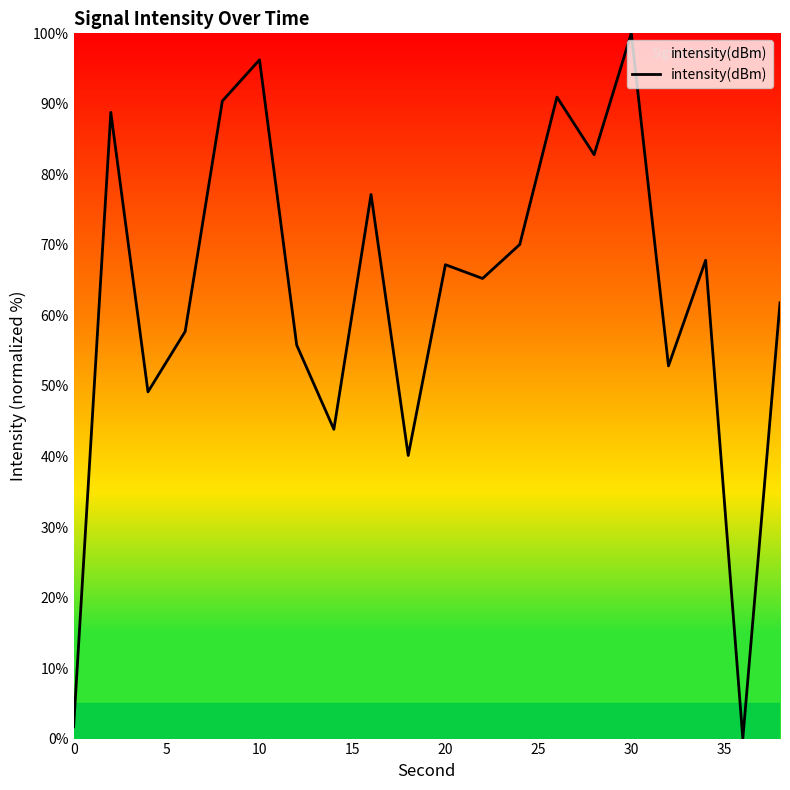

What is the difference between the maximum and minimum values?

100.0